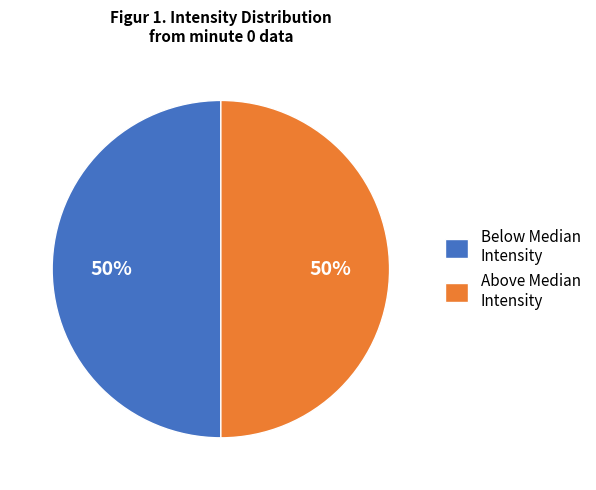

To the nearest percent, what percentage of the pie is Above Median Intensity?

50%